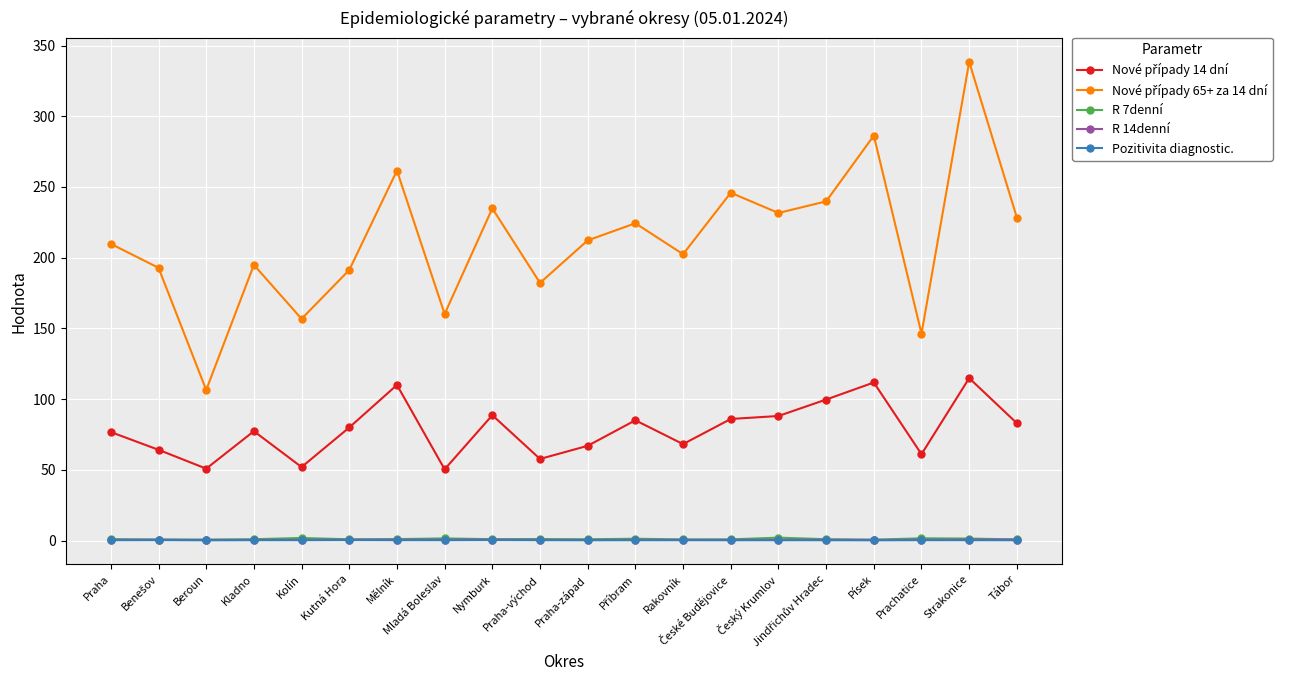

What is the sum of all Pozitivita diagnostic. values?

4.1